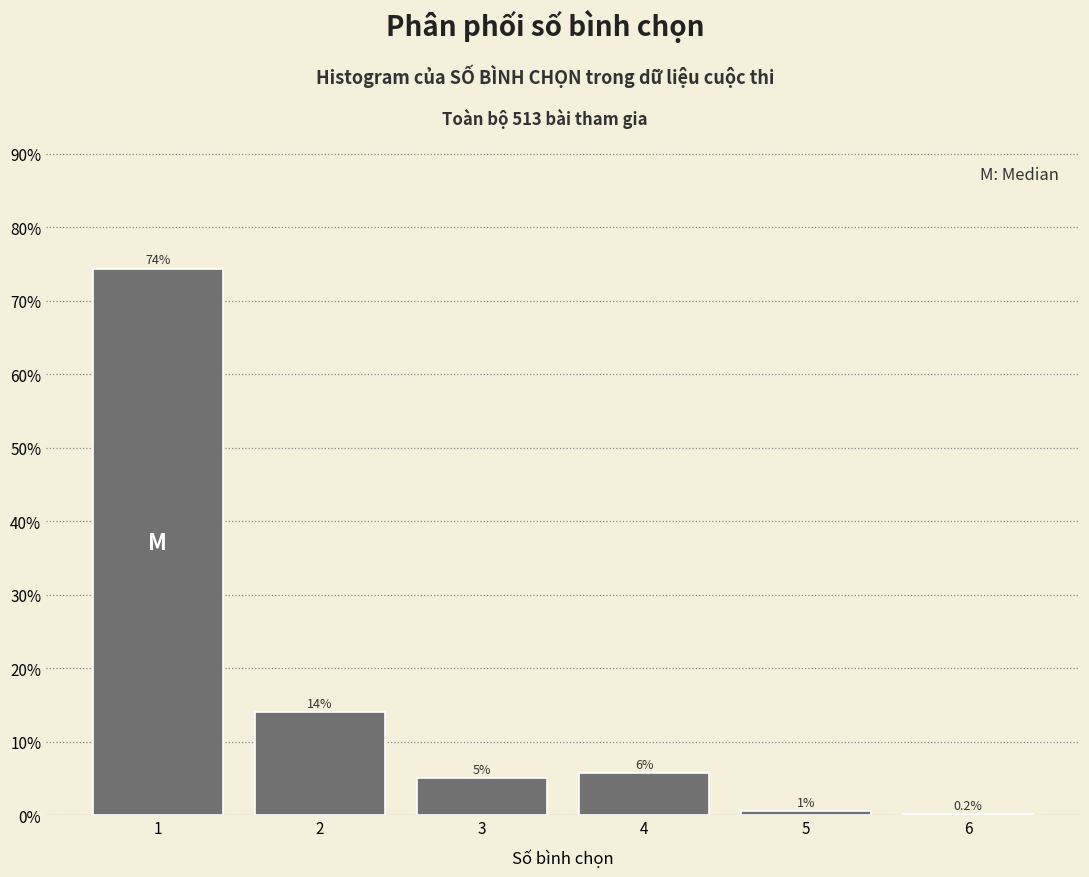

Over which range of the x-axis is the bar tallest?

0.5 to 1.5